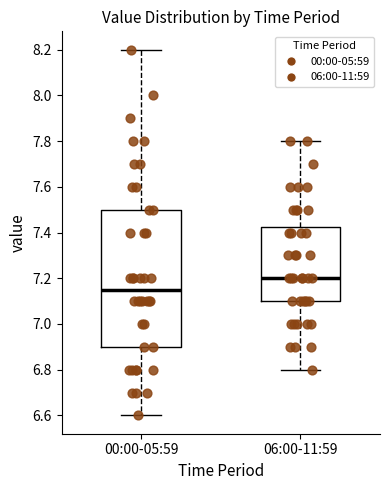

Reading left to right, transcribe this box plot: for each box, give where its median line is, the range the box spans, and where its two whiskers end, as read against the y-axis. The values are not printed on the chart, so give them approximately, as read against the axis.

00:00-05:59: median 7.16, box 6.90 to 7.50, whiskers 6.60 to 8.20
06:00-11:59: median 7.20, box 7.10 to 7.42, whiskers 6.80 to 7.80